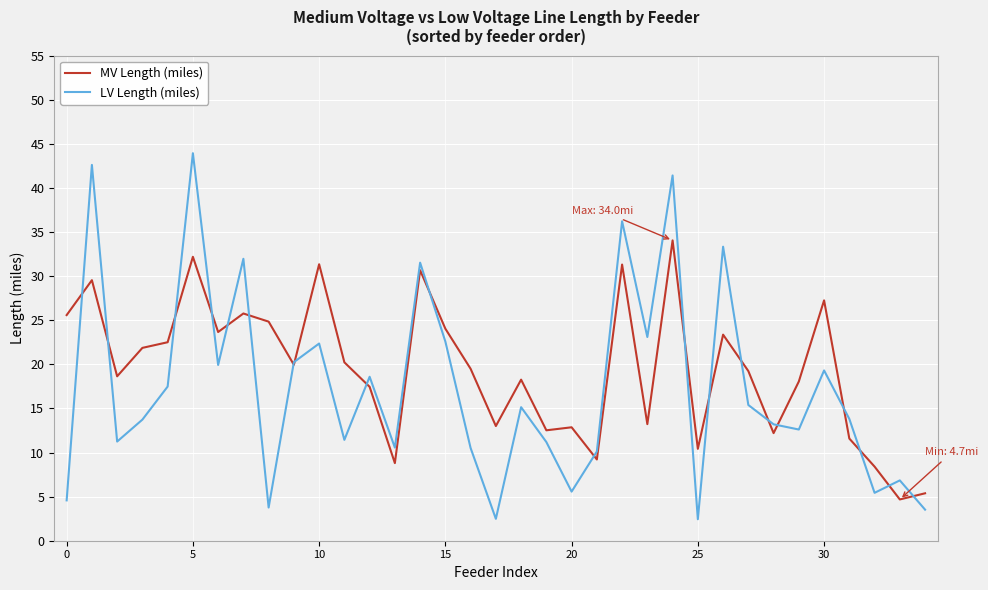

List the series in order of their peak value, lowest first.

MV Length (miles), LV Length (miles)